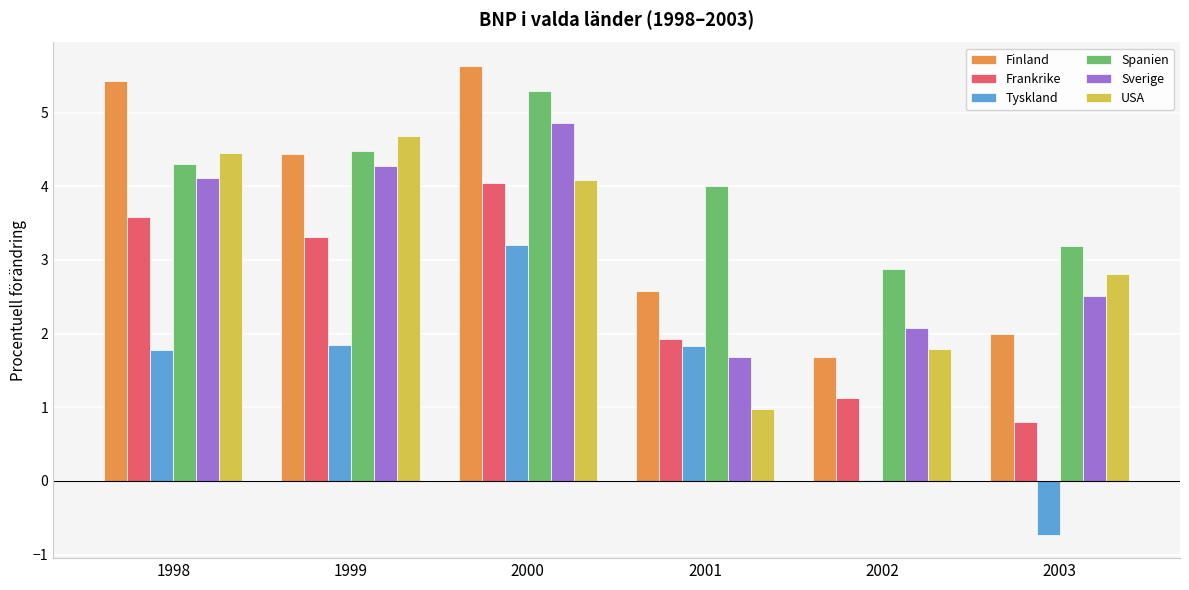

The value of Finland at 2000 is 9.4. True or false?

False